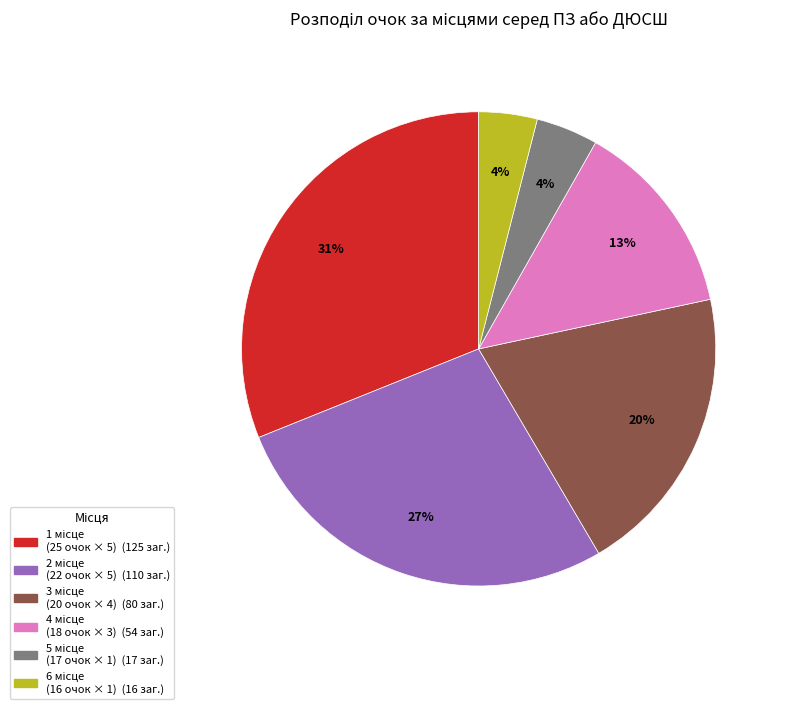

To the nearest percent, what is the average slice percentage?

17%